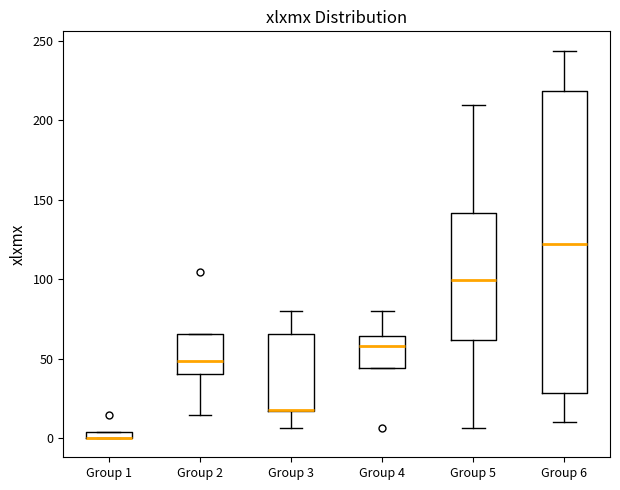

Comparing the boxes themselves (not the whiskers), which one is the tallest?

Group 6